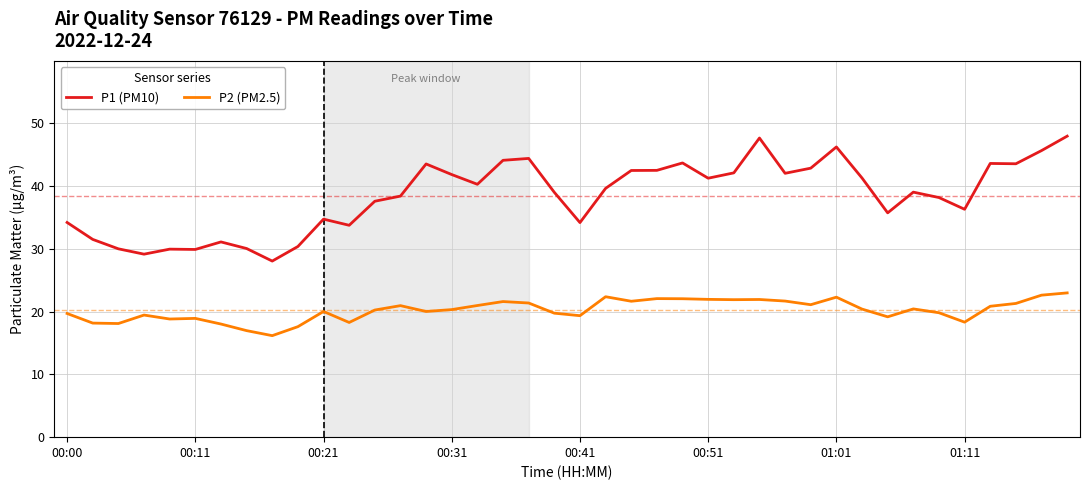

Which series has the largest range (max minus min)?

P1 (PM10)